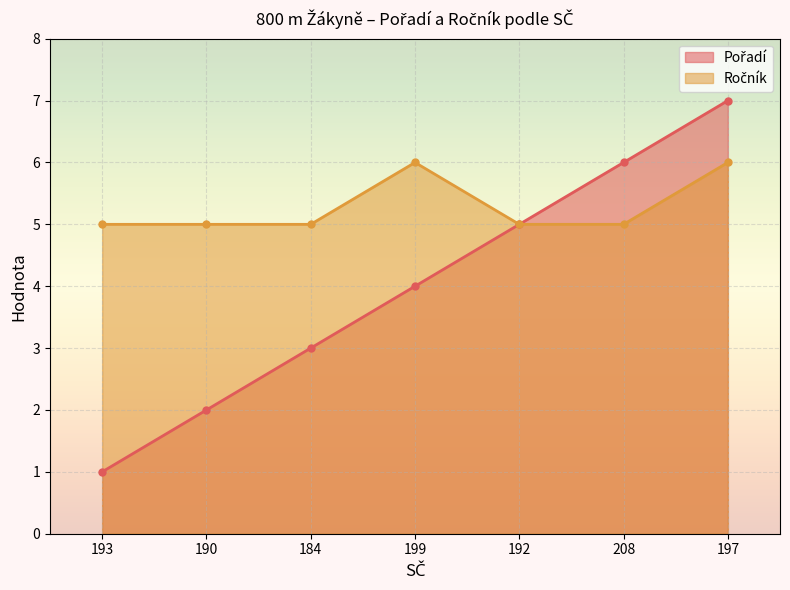

Reading left to right, list all the values displayed in this chart.

Pořadí: 1	2	3	4	5	6	7
Ročník: 5	5	5	6	5	5	6